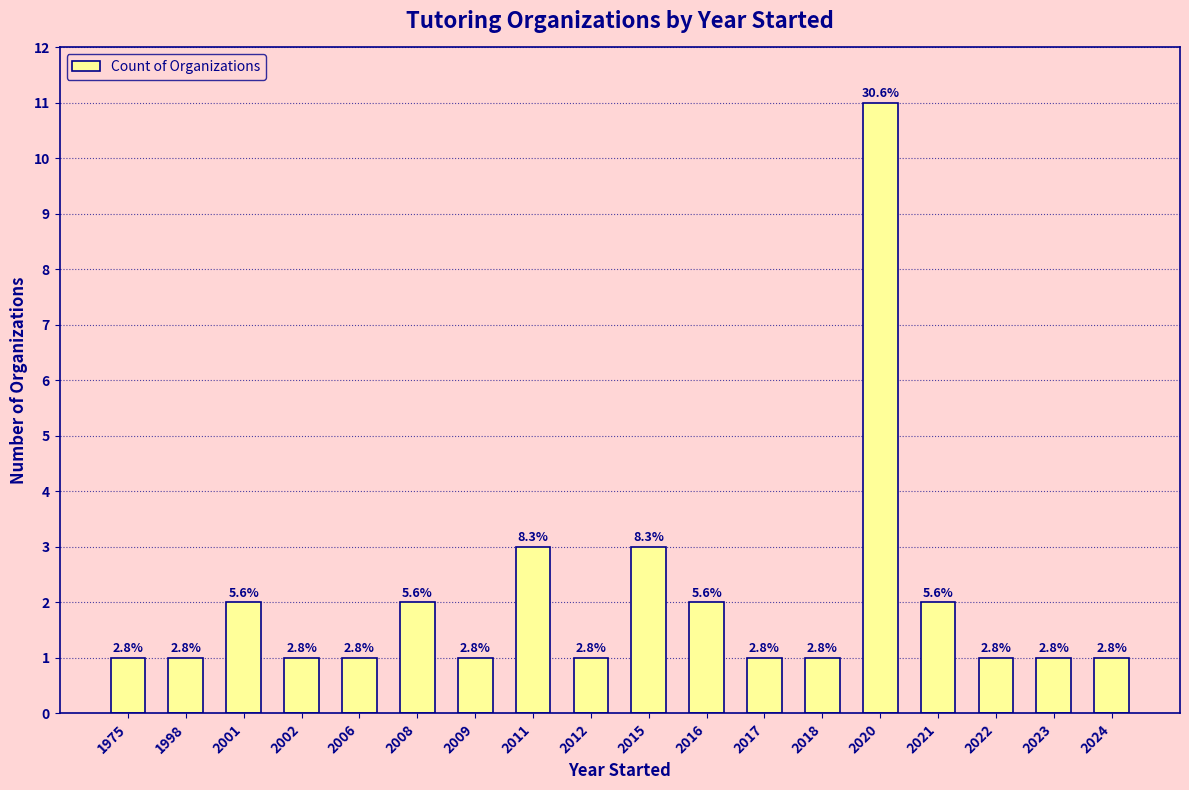

How many bars are there in total?

18